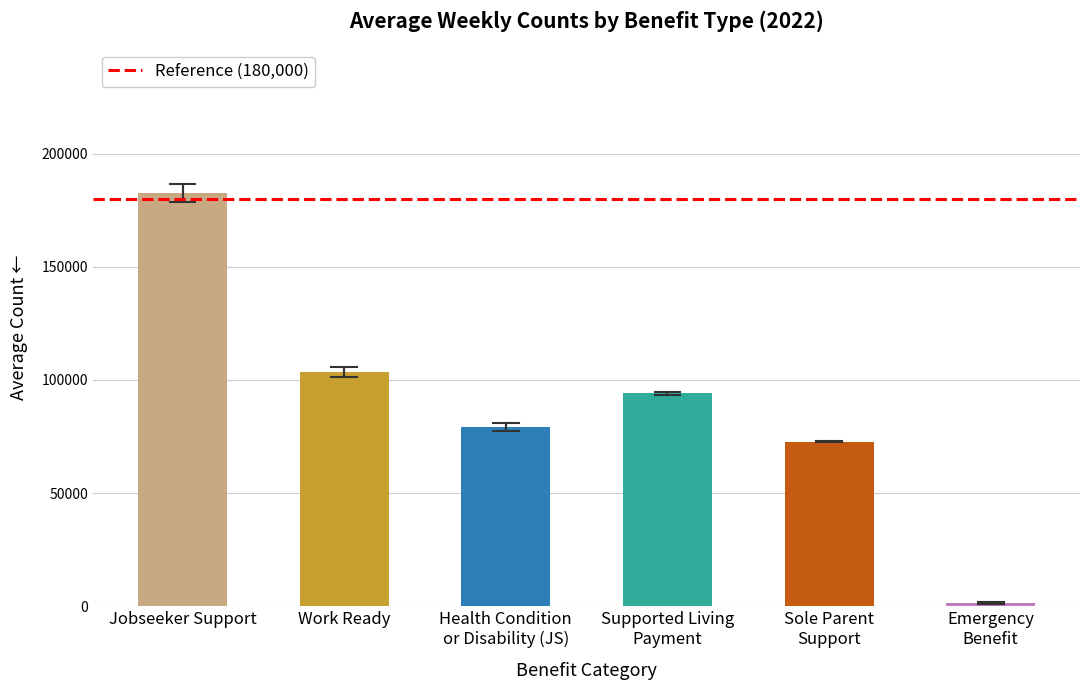

Which category has the highest value across all series?

Jobseeker Support